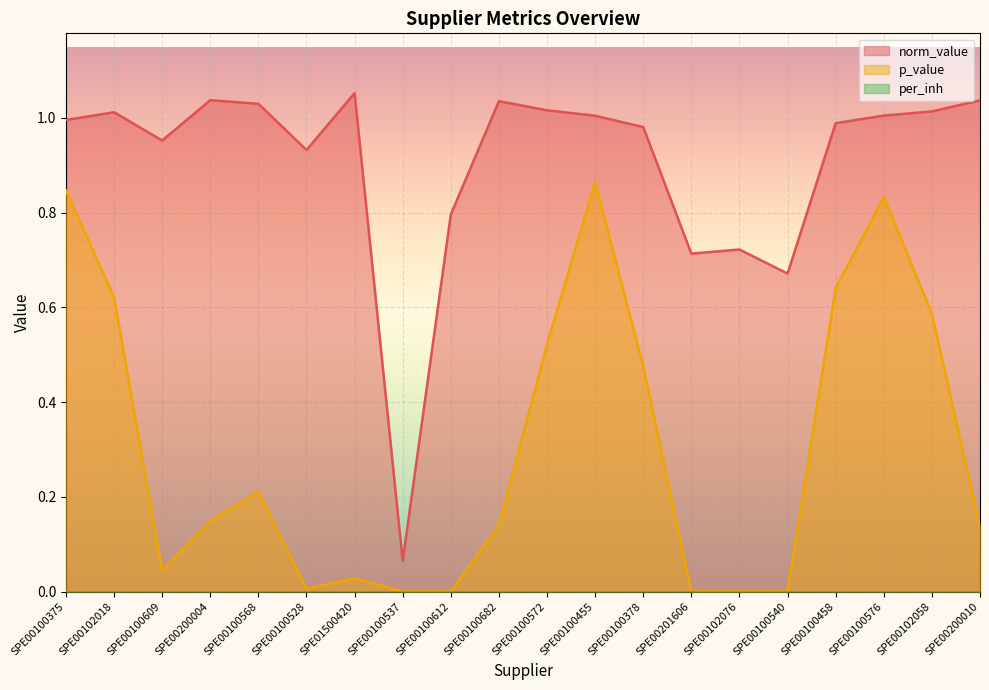

In p_value, how many points are higher than both neighbors (excluding endpoints)?

5